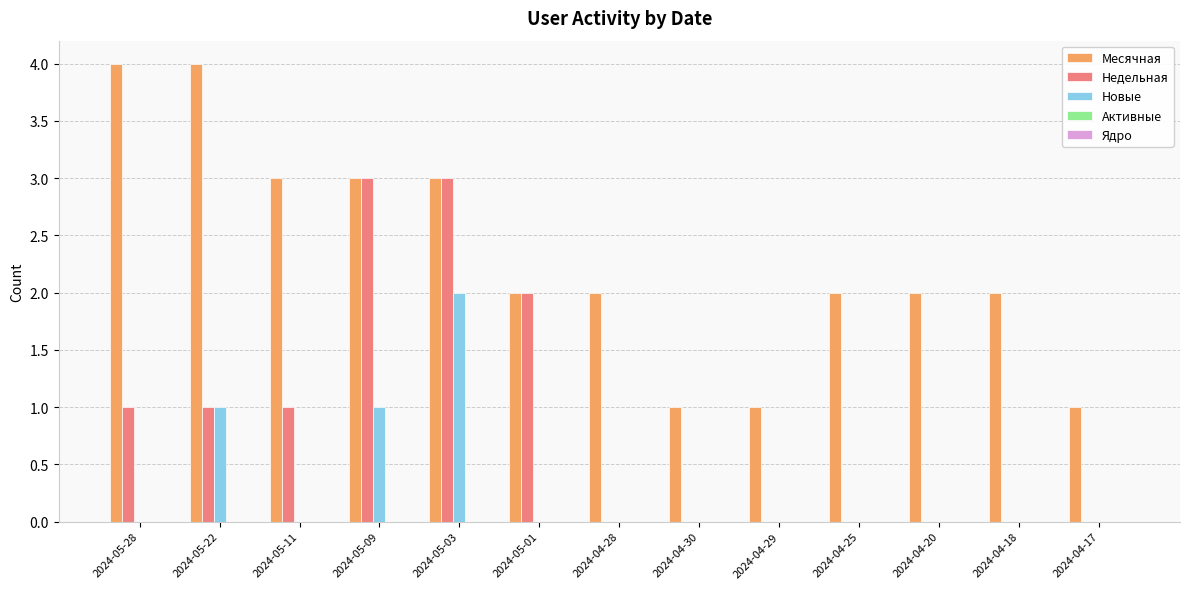

What is the sum of all Новые values?

4